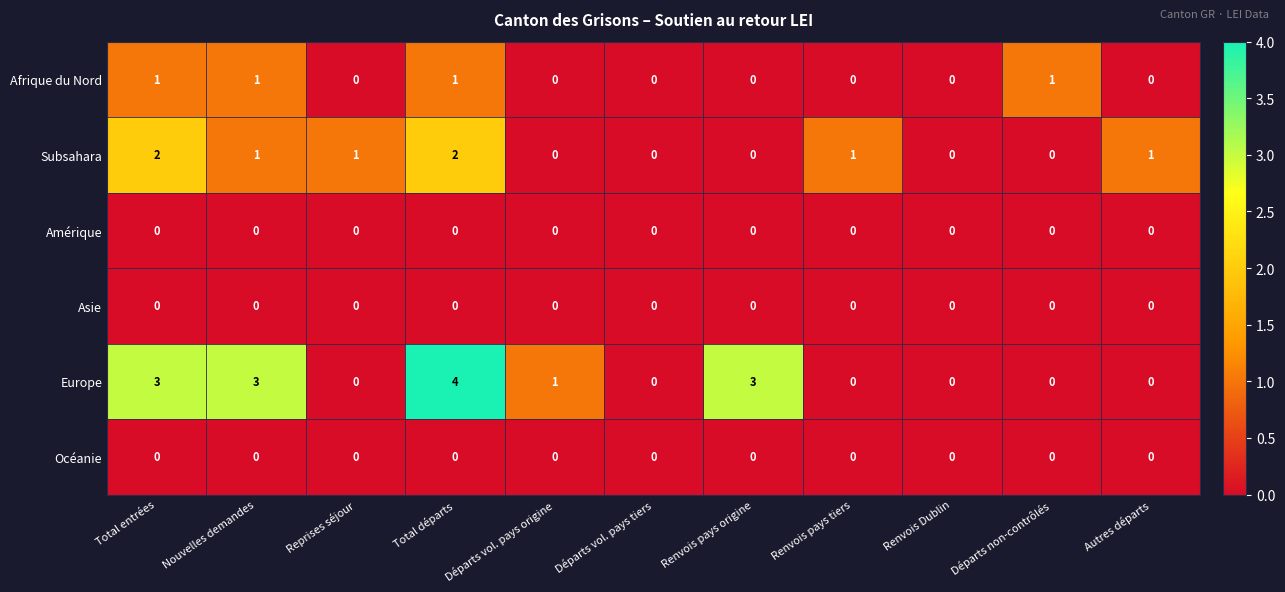

Which category has the highest value across all series?

Total départs